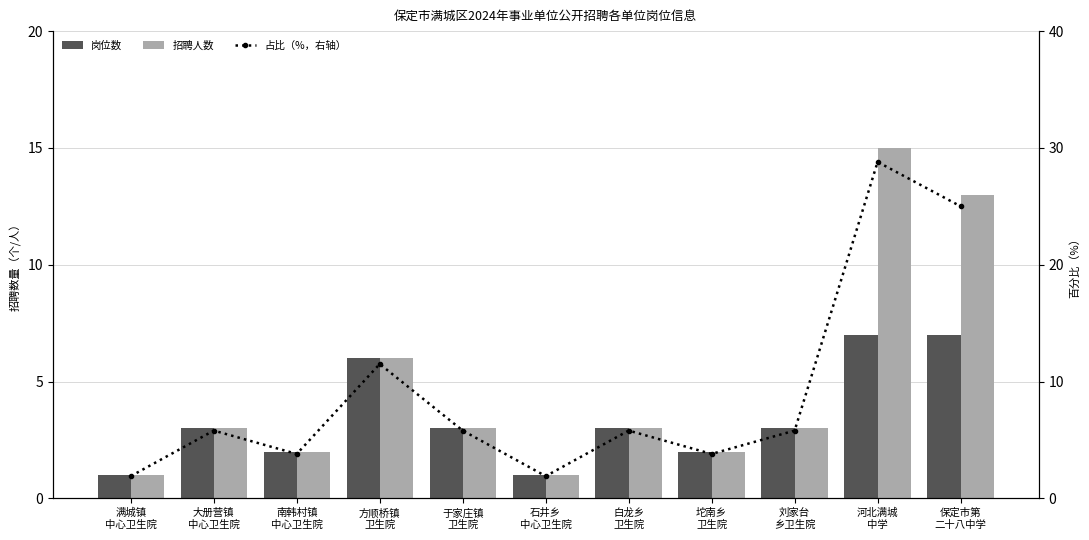

At which category is the sum across all series the highest?

河北满城
中学